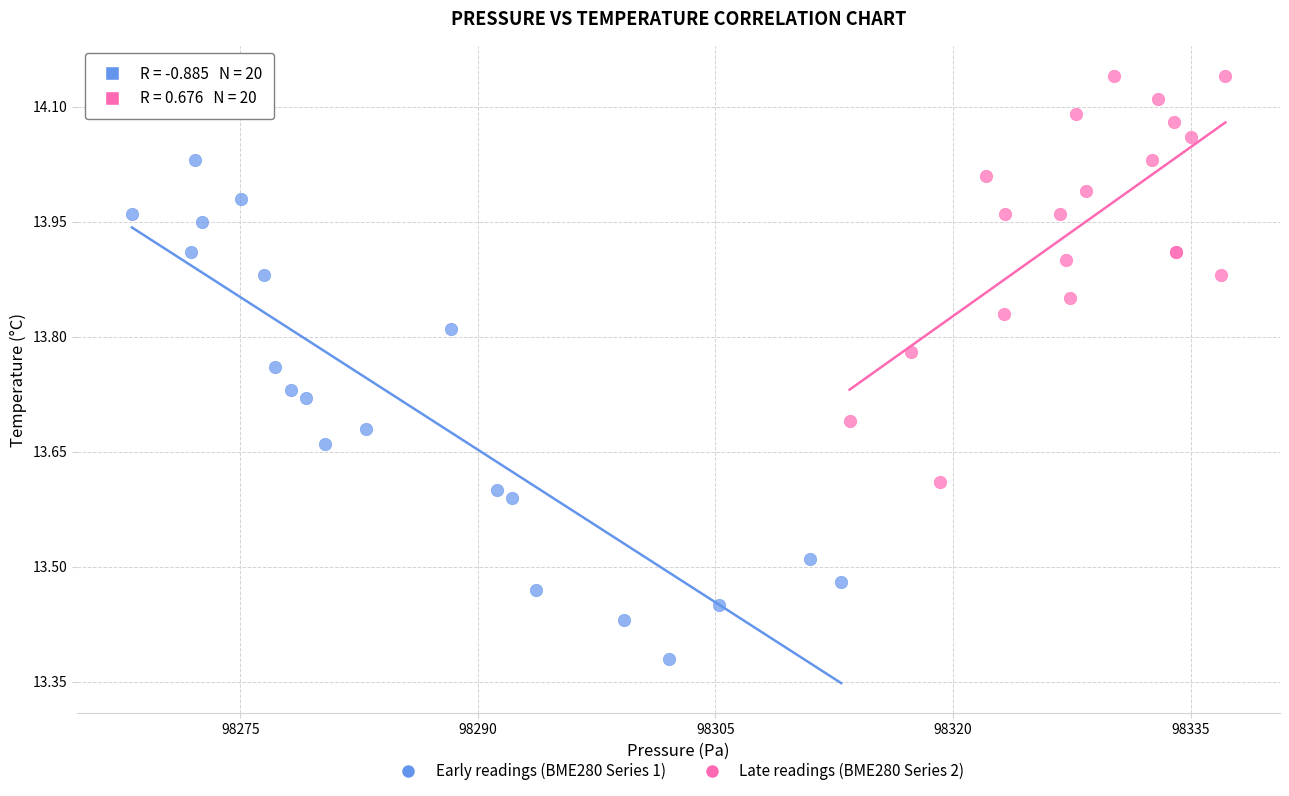

Which series has the widest spread of Y values?

Early readings (BME280 Series 1)